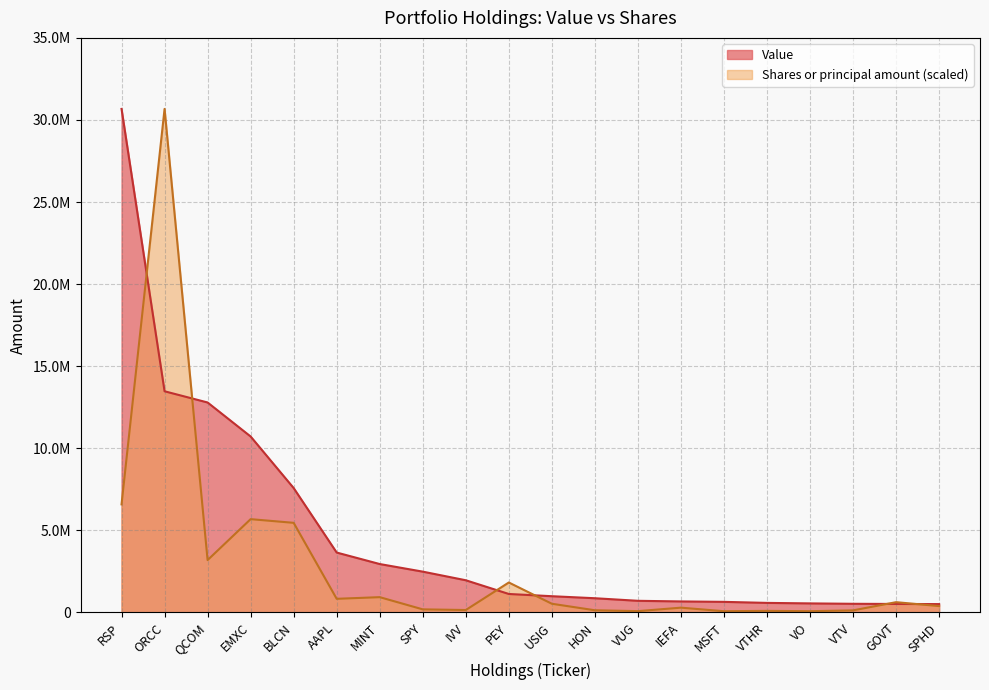

Which series changed the most between USIG and IEFA?

Value